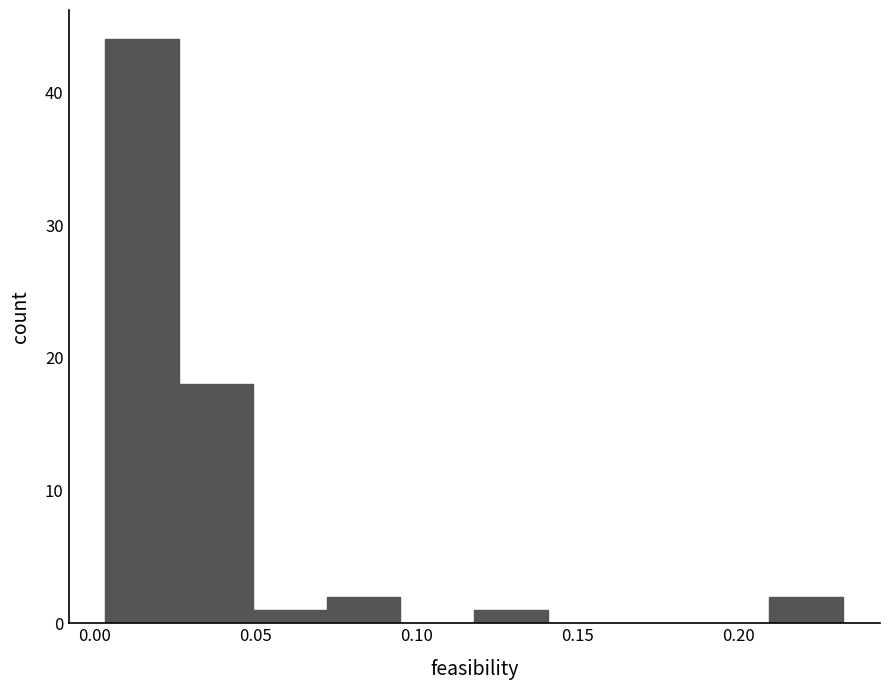

How tall is the bar that spans 0.005 to 0.025 on the x-axis? Neither the bar edges nor the heights are printed on the chart, so give them approximately, as read against the axes.

44